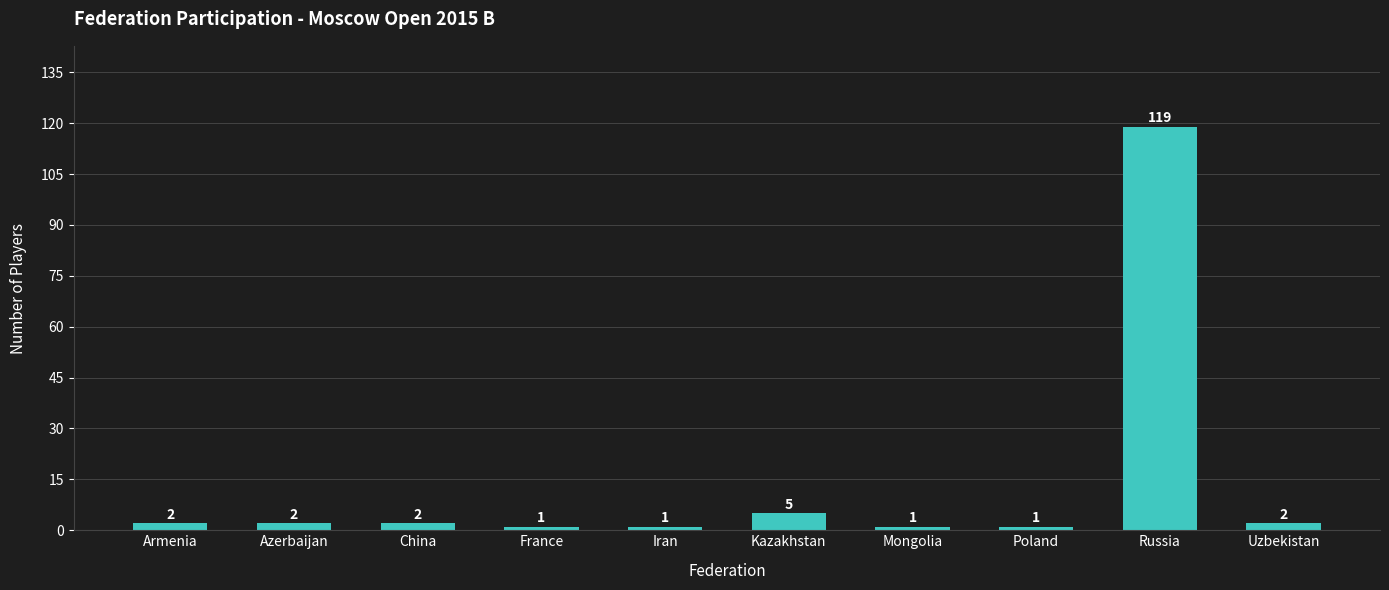

The chart shows a value of 1 at Iran. True or false?

True